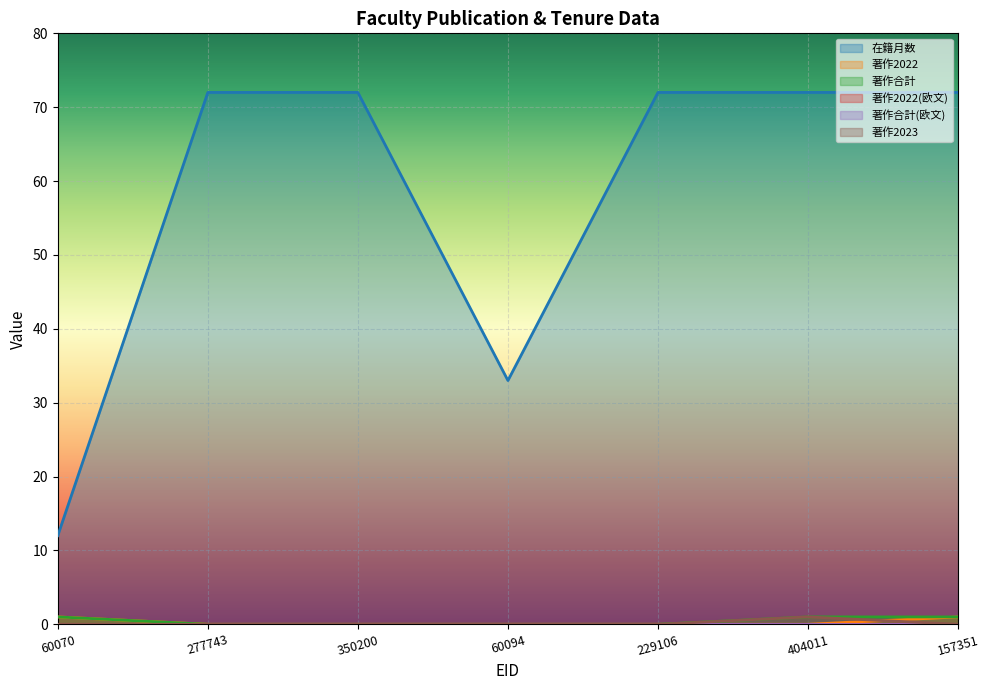

What is the label of the 1st point from the right?

157351